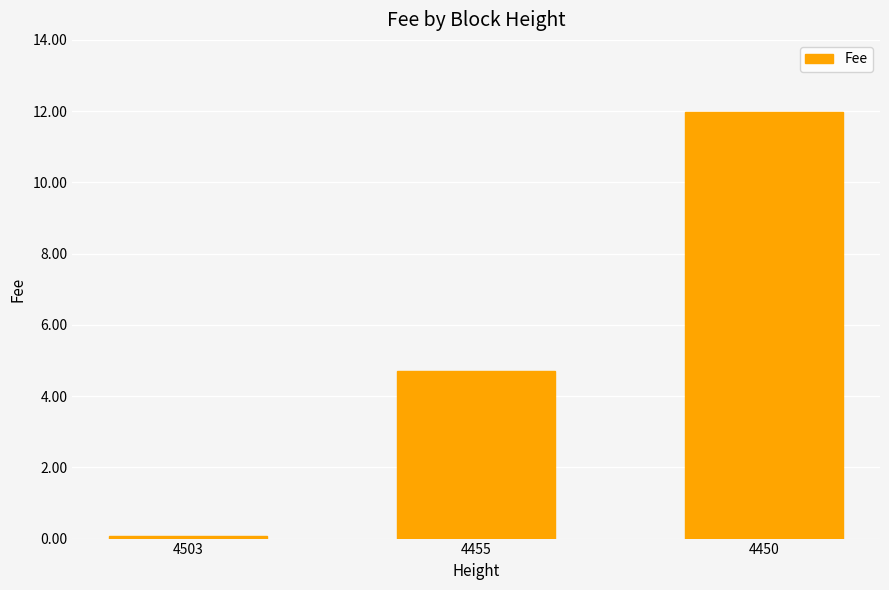

True or false: the data shows 8.0 at 4455.

False